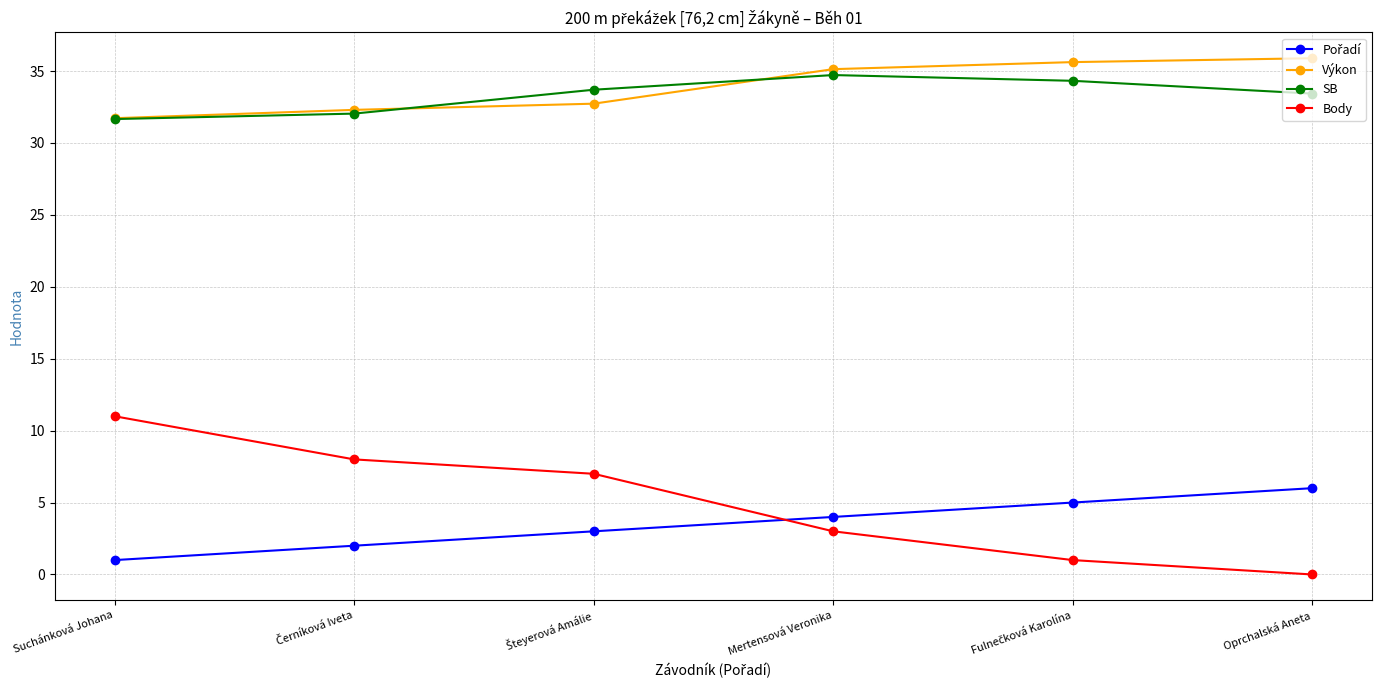

Which series has the largest total across all categories?

Výkon